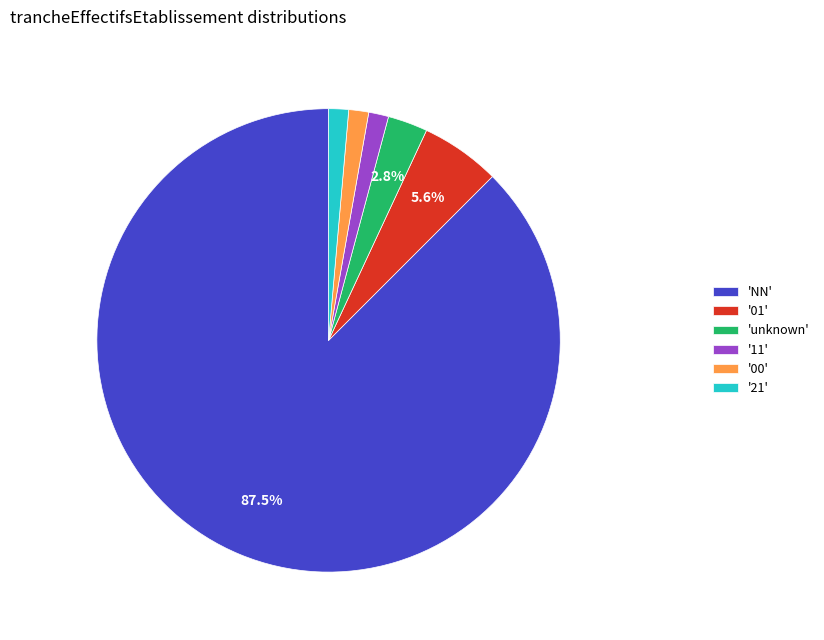

Is there a majority slice in this chart?

Yes